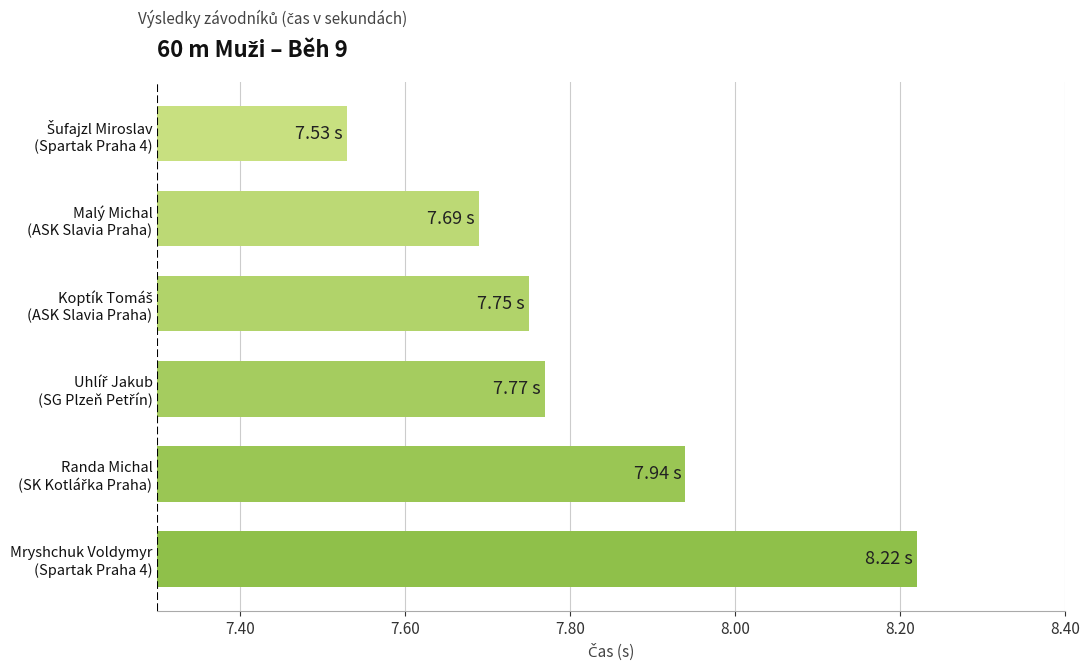

What is the sum of all values?

46.9